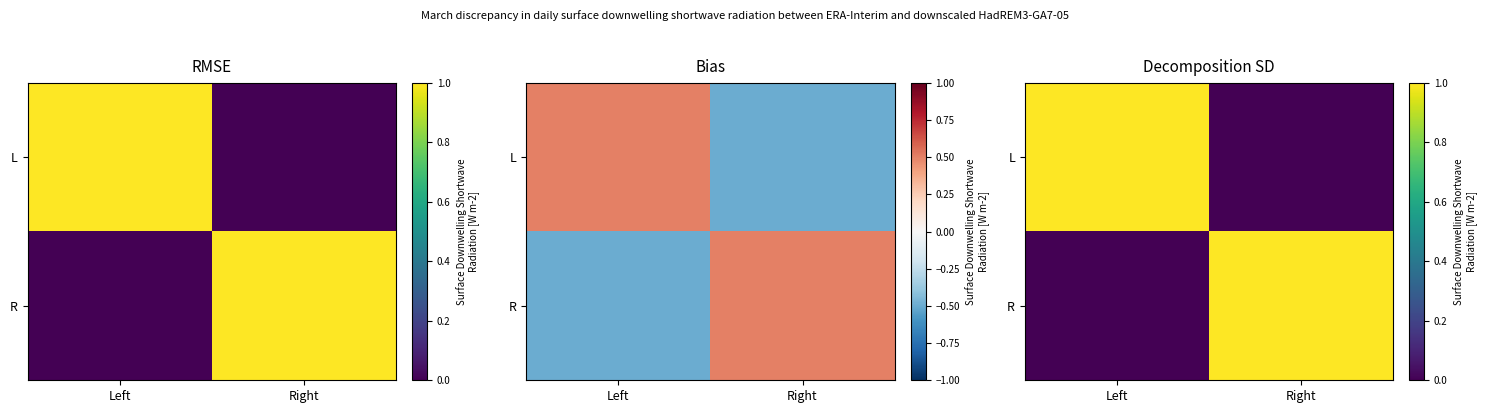

At which category does the chart reach its minimum across all series?

Right